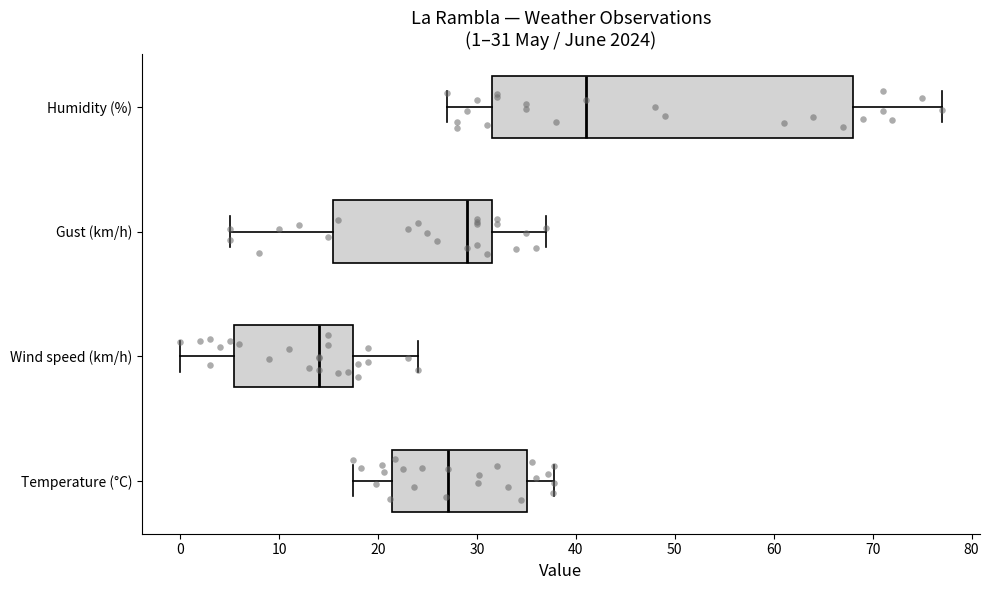

Comparing the boxes themselves (not the whiskers), which one is the widest?

Humidity (%)